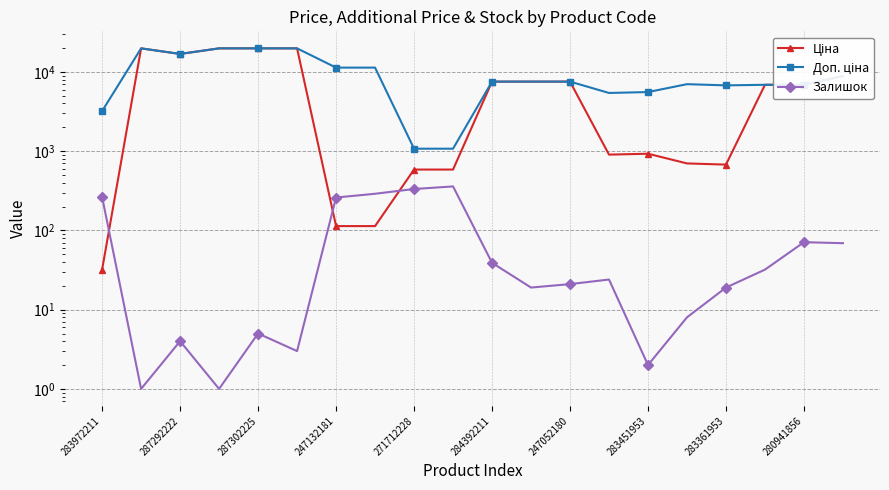

How many lines are shown in the chart?

3